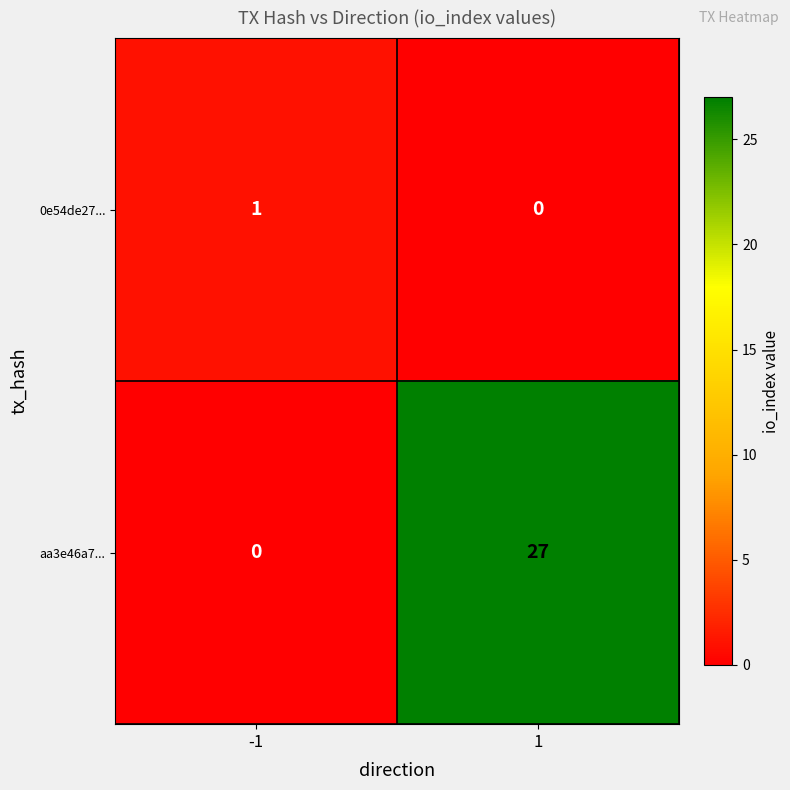

Reading left to right, list all the values displayed in this chart.

0e54de27...: 1	0
aa3e46a7...: 0	27